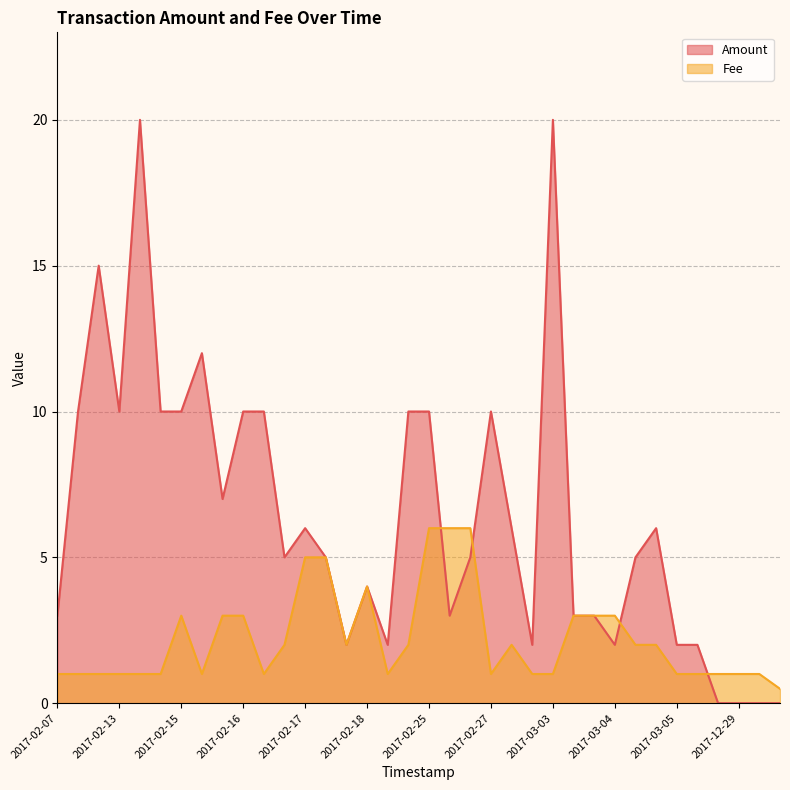

What is the total value across all series at 2017-03-06?

3.0